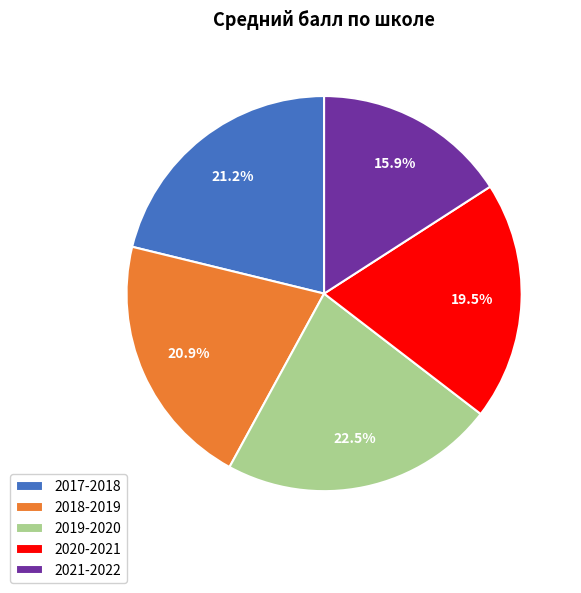

What is the total percentage of 2017-2018 and 2019-2020?

43.7%